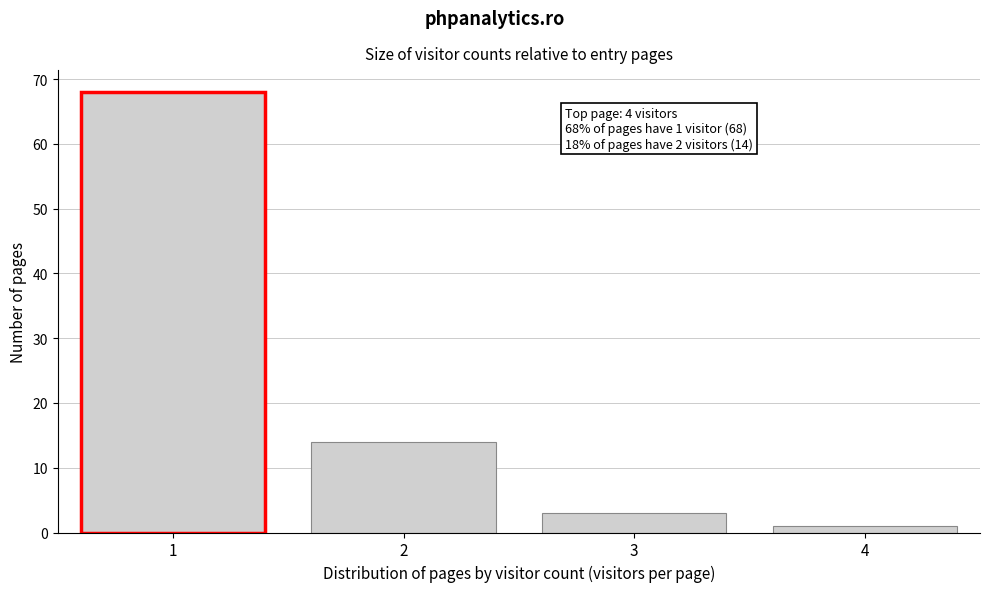

Reading left to right, transcribe all the data shown in this chart.

1=68	2=14	3=3	4=1